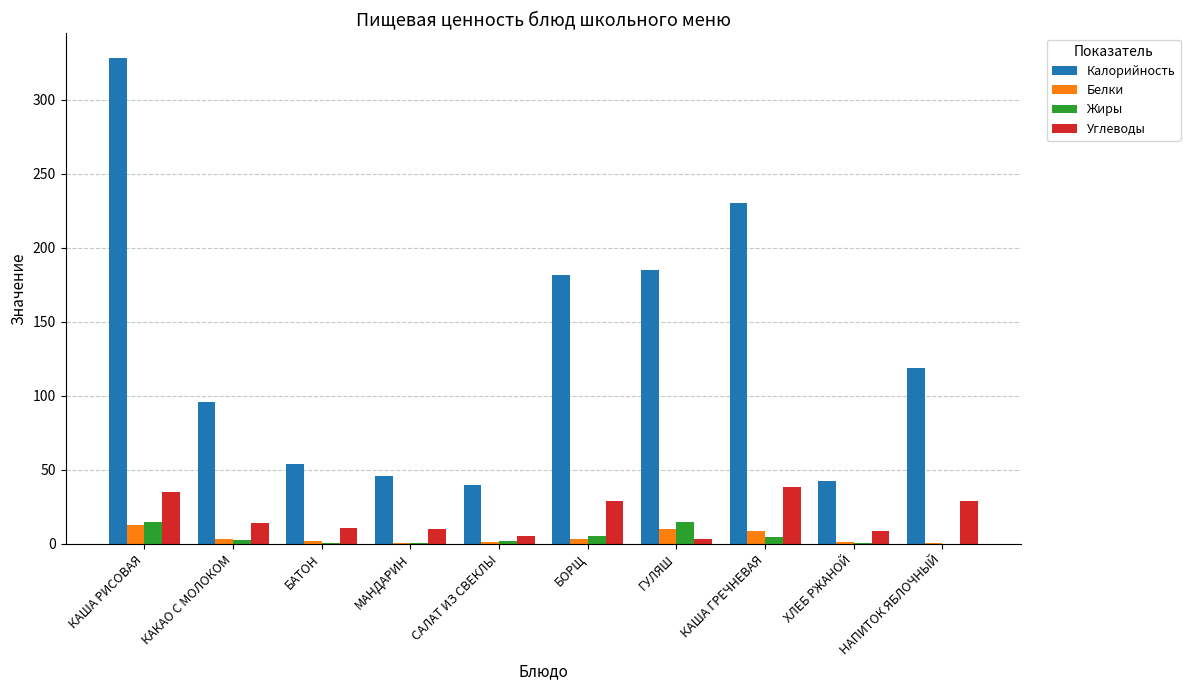

Is it true that Белки equals 1.5 at БАТОН?

True